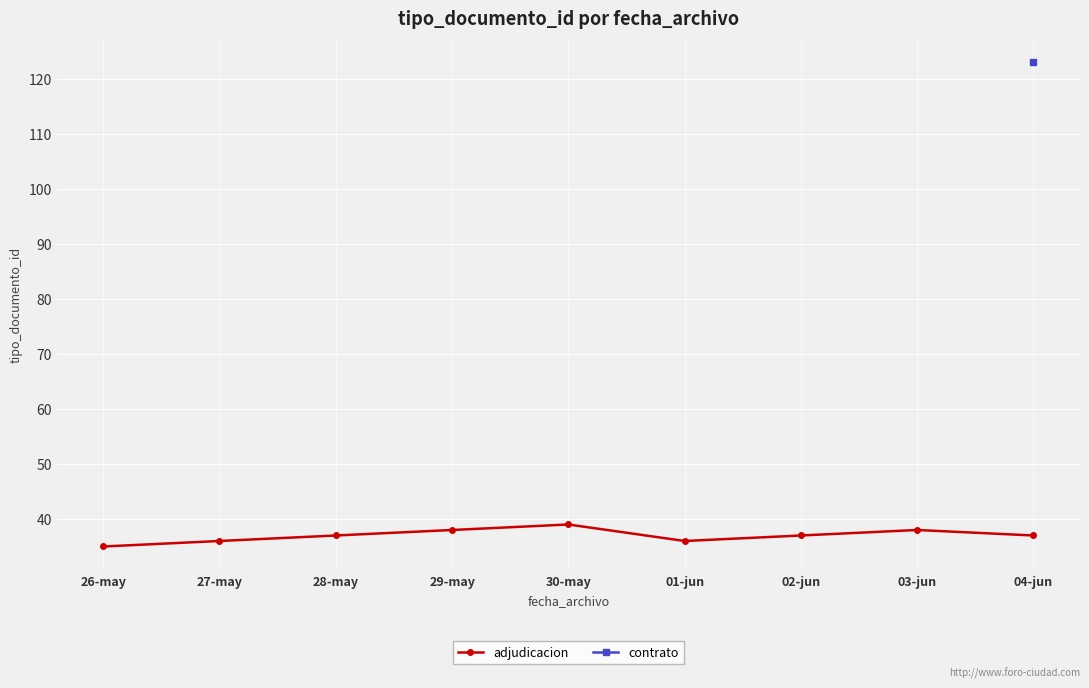

How many data points in adjudicacion are less than 37?

3